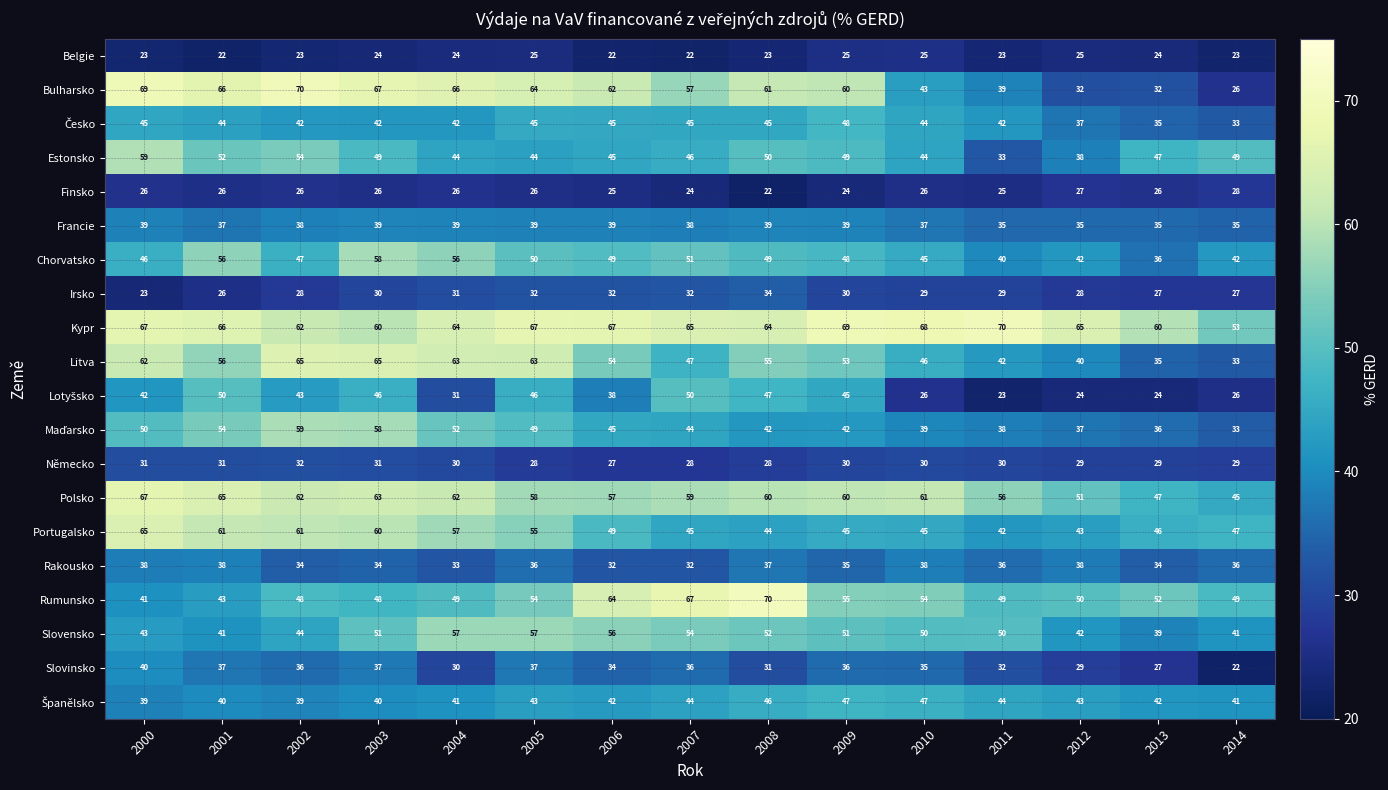

Is it true that Kypr equals 109 at 2008?

False